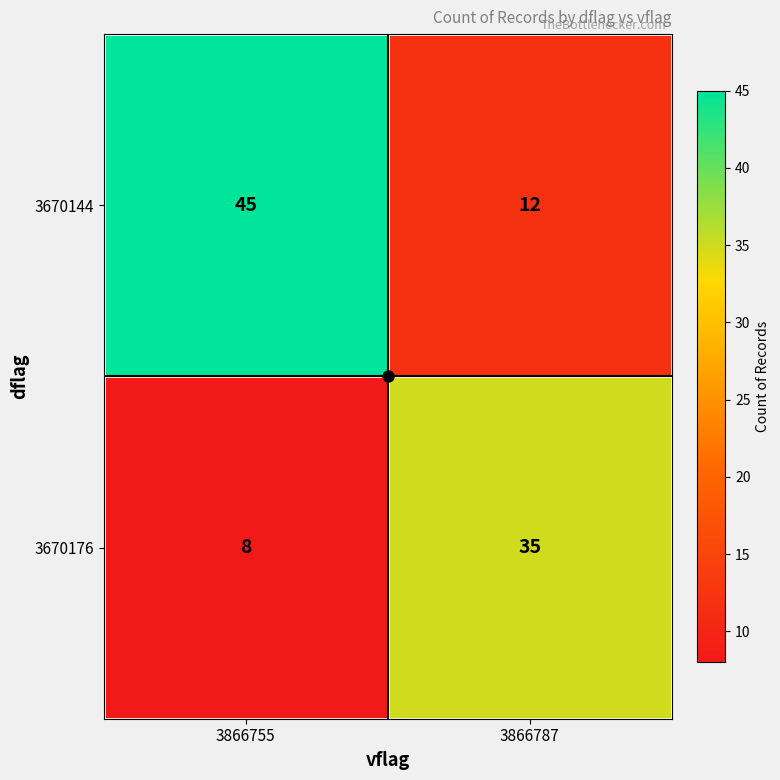

True or false: 3670176 has a value of 35 at 3866787.

True